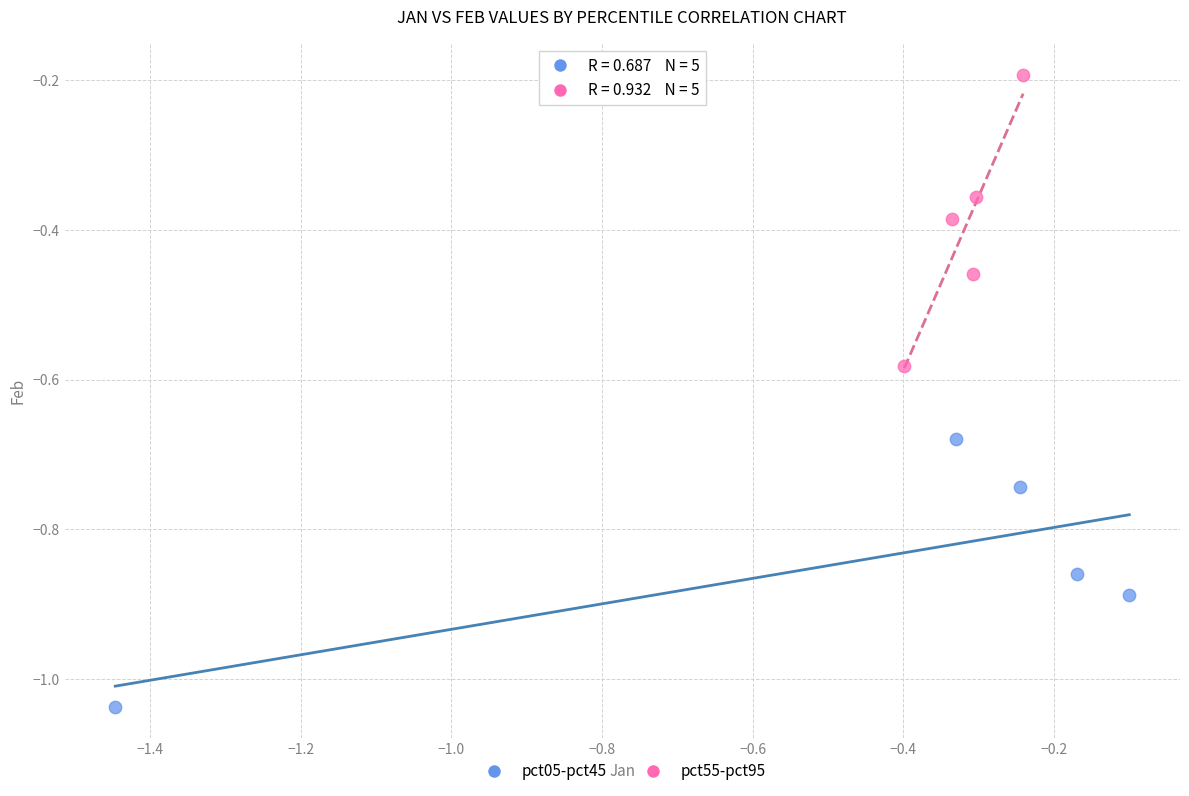

Which series has the largest Y range (max minus min)?

pct55-pct95